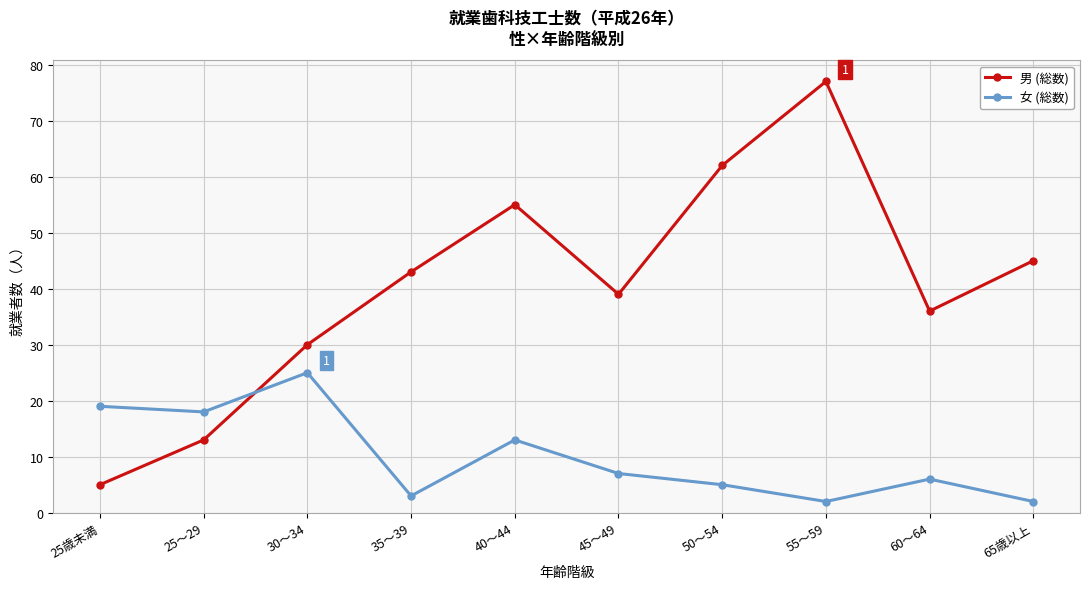

How many values in the 女 (総数) series are below 7?

5